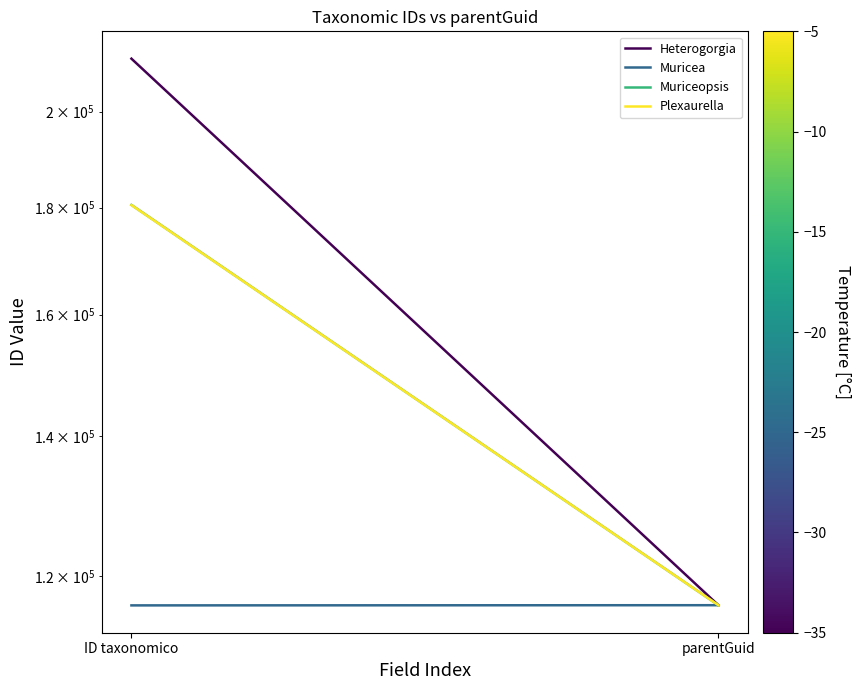

What is the label of the 1st point from the left?

ID taxonomico